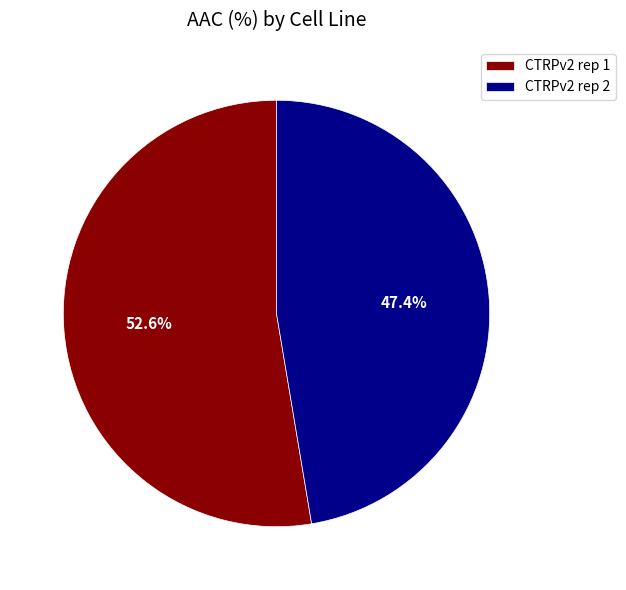

Approximately how many times larger is the value at CTRPv2 rep 1 compared to CTRPv2 rep 2?

1.1